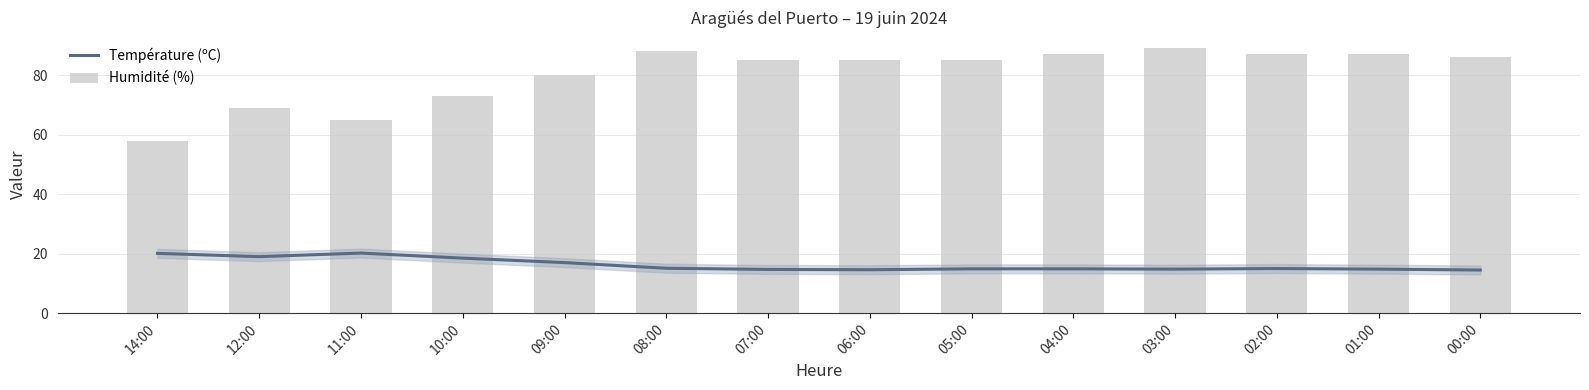

At how many categories does at least one series exceed 41?

14